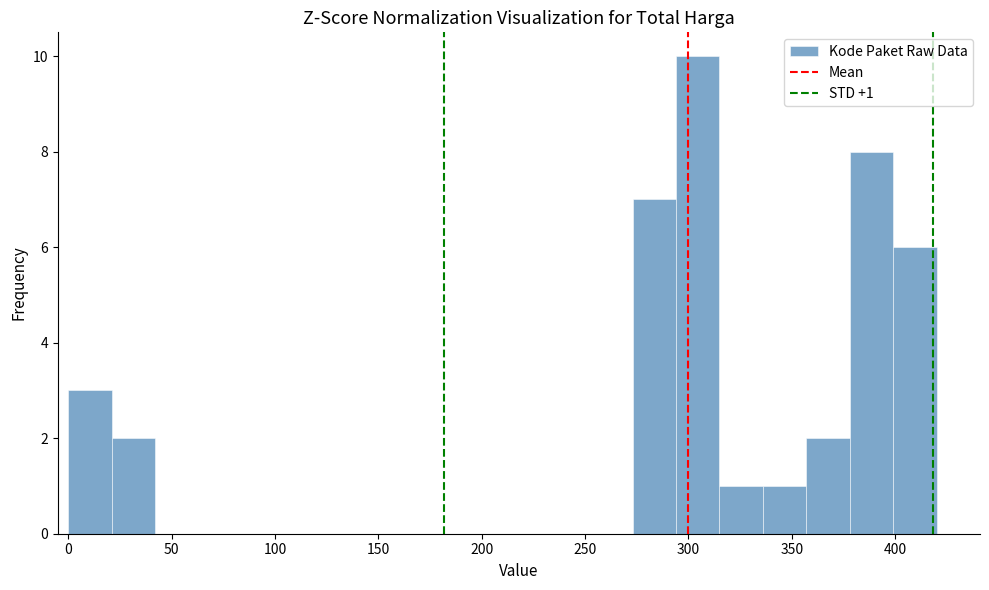

Over which range of the x-axis is the bar tallest?

294 to 315